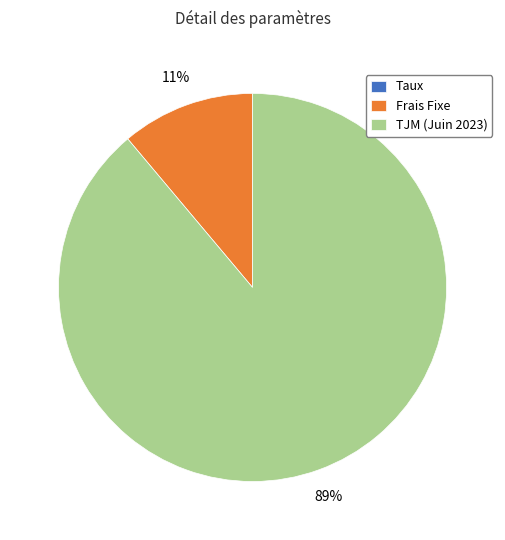

Which has a higher value, TJM (Juin 2023) or Frais Fixe?

TJM (Juin 2023)